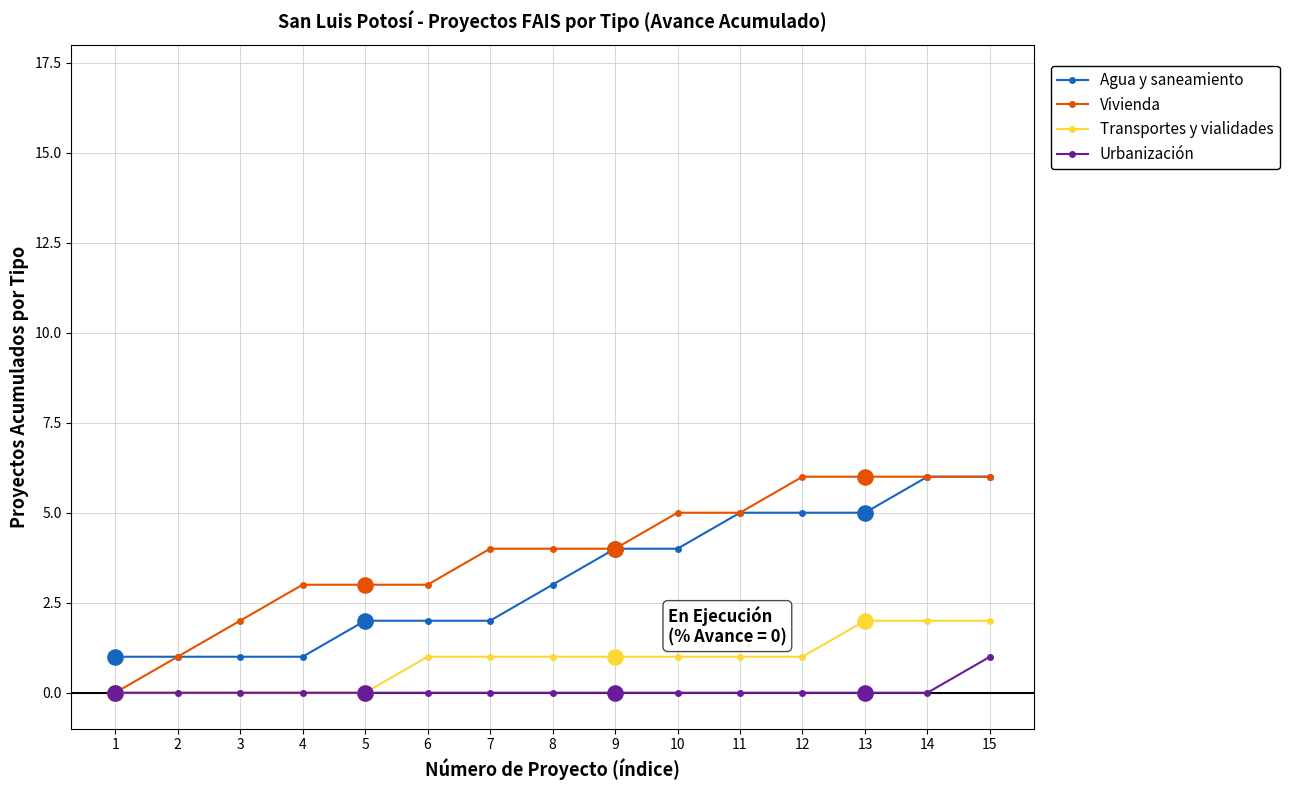

Which series has the largest total across all categories?

Vivienda